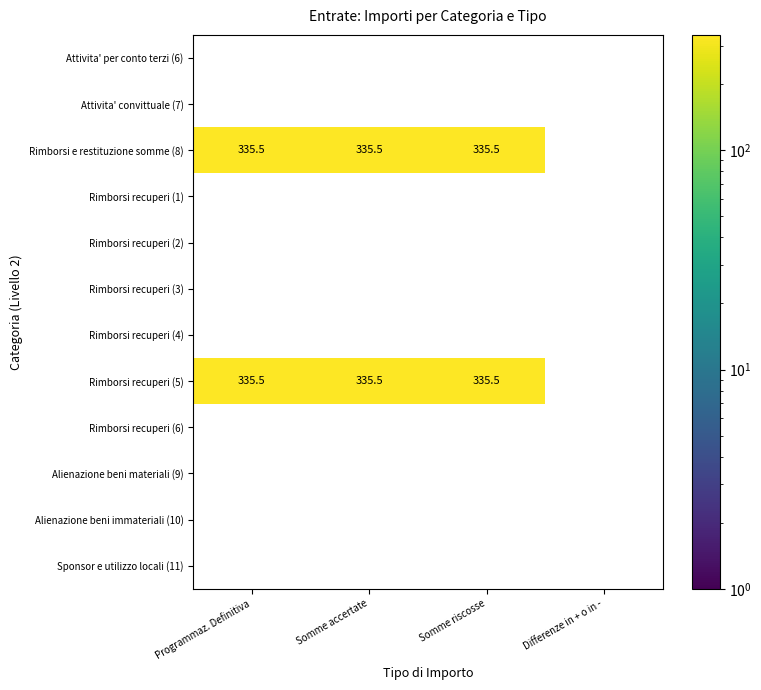

At how many categories does at least one series exceed 318?

3